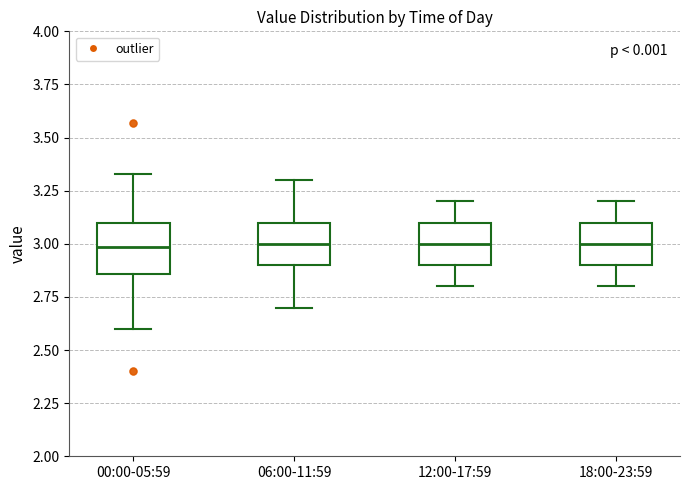

Reading left to right, read every box against the y-axis: the position of its median line, the range the box covers, and the ends of its whiskers. The values are not printed on the chart, so give them approximately, as read against the axis.

00:00-05:59: median 3.00, box 2.85 to 3.10, whiskers 2.60 to 3.35
06:00-11:59: median 3.00, box 2.90 to 3.10, whiskers 2.70 to 3.30
12:00-17:59: median 3.00, box 2.90 to 3.10, whiskers 2.80 to 3.20
18:00-23:59: median 3.00, box 2.90 to 3.10, whiskers 2.80 to 3.20